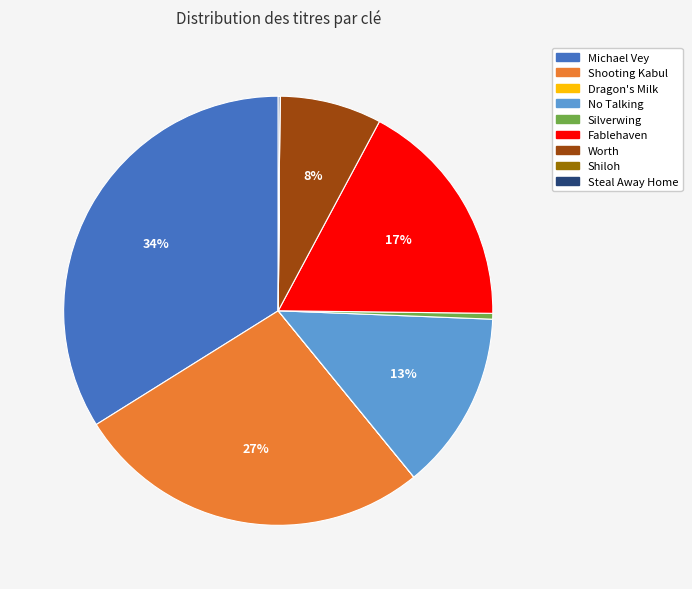

The Michael Vey slice represents 34% of the pie. True or false?

True